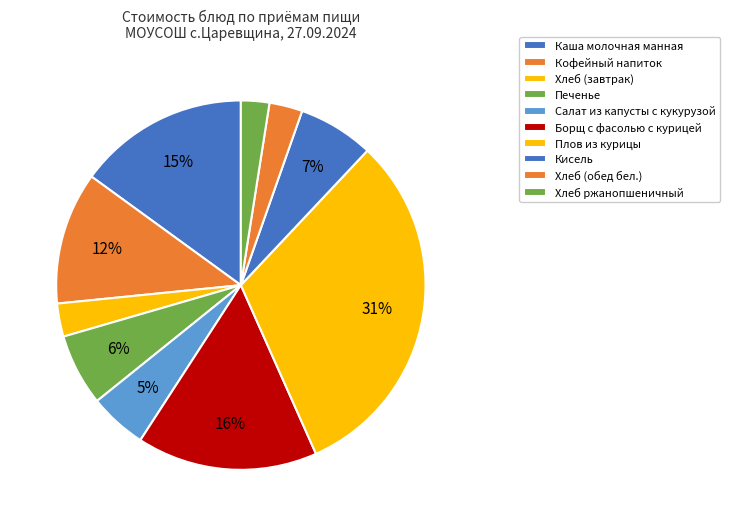

True or false: Борщ с фасолью с курицей accounts for 16% of the total.

True